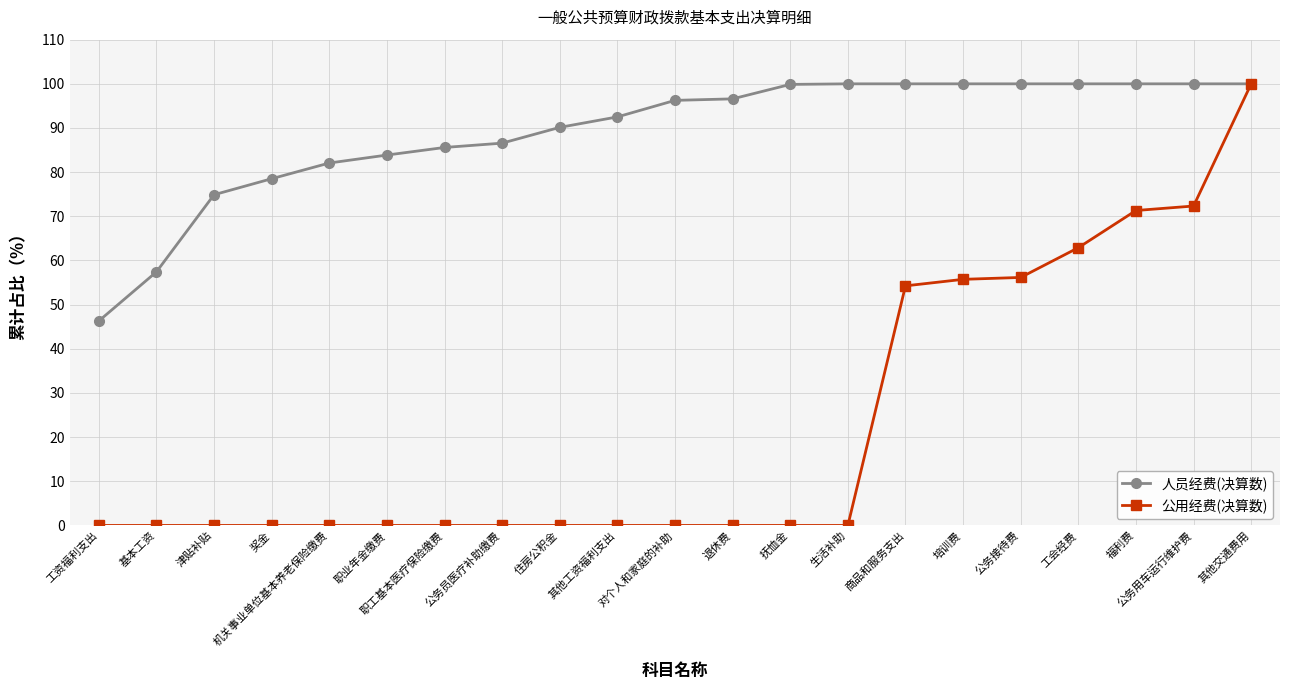

Is it true that 人员经费(决算数) equals 54.0 at 其他工资福利支出?

False